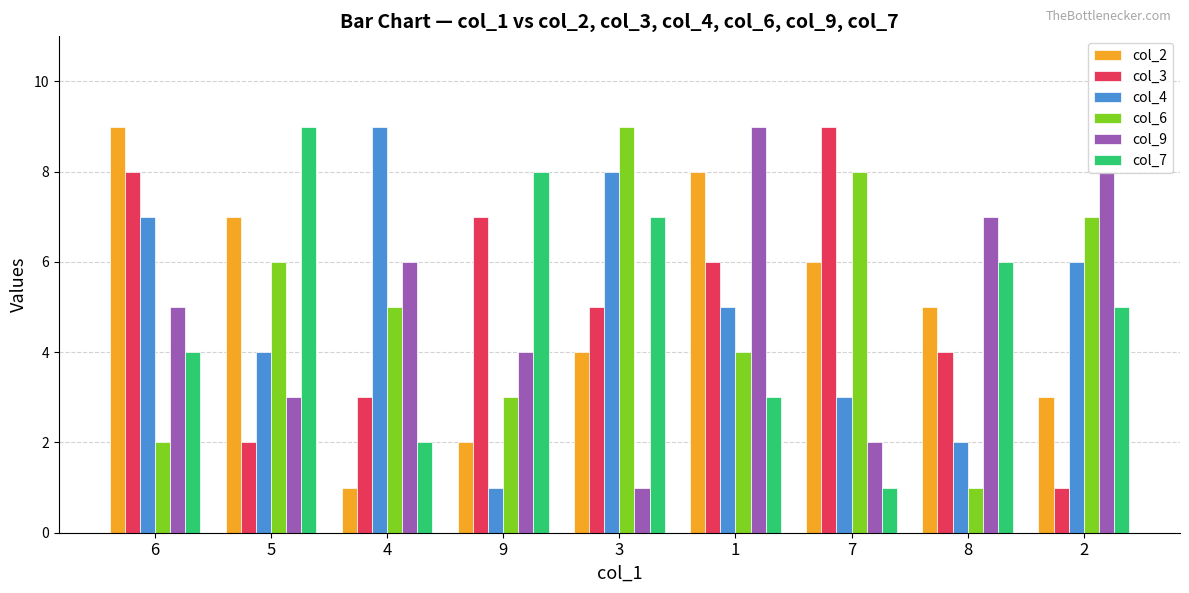

True or false: col_2 has a value of 2 at 9.

True